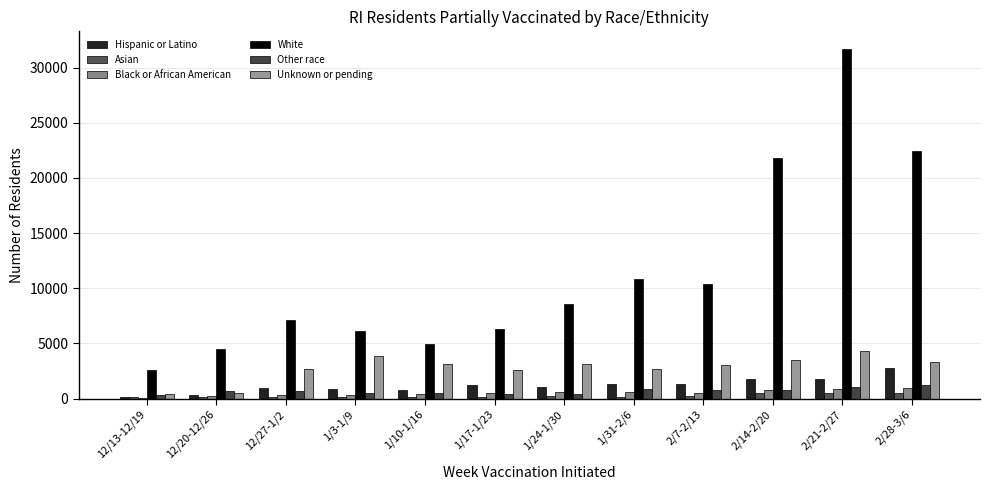

How many data points does each series have?

12